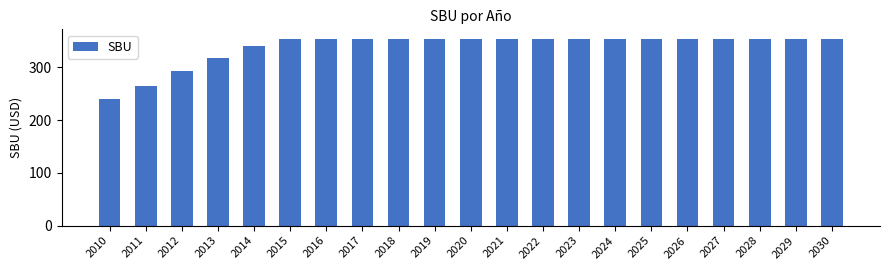

Between 2019 and 2014, which is larger?

2019